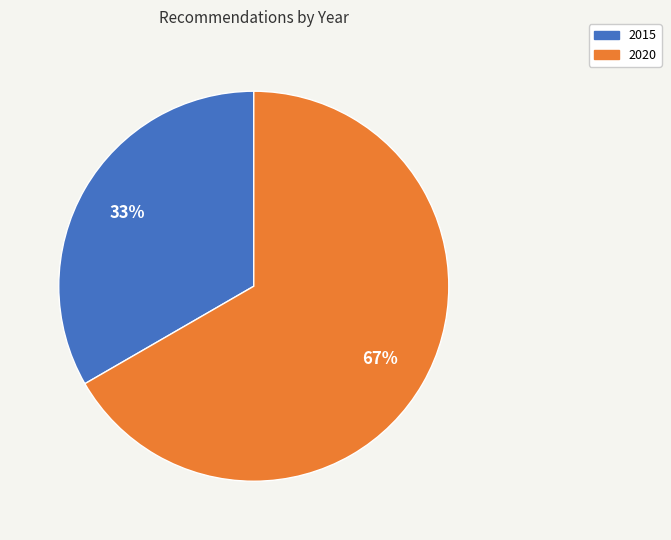

Is there any slice that represents more than half of the pie?

Yes